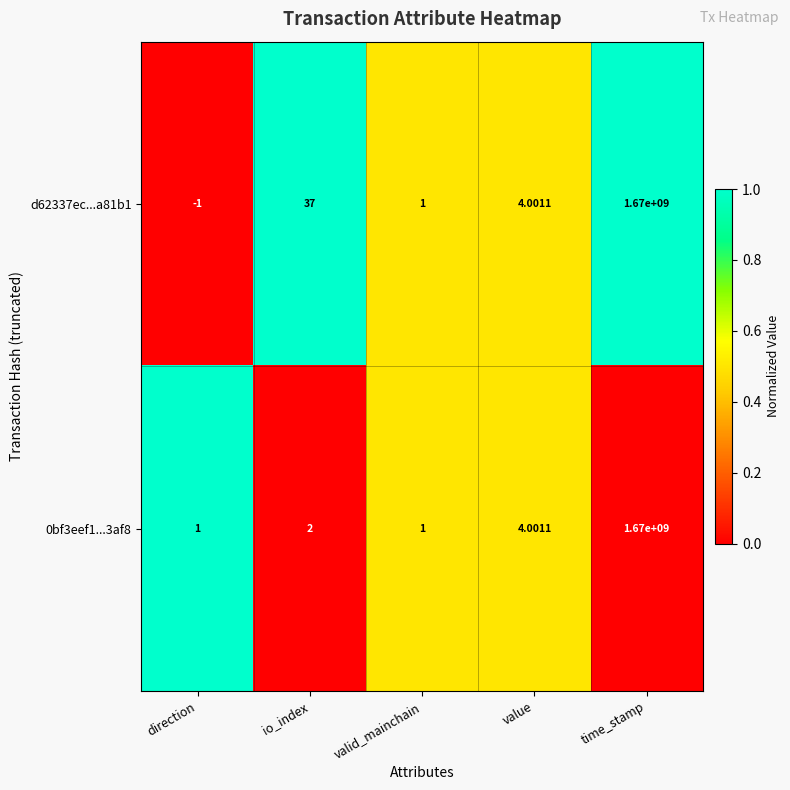

At which category does the chart reach its peak across all series?

time_stamp